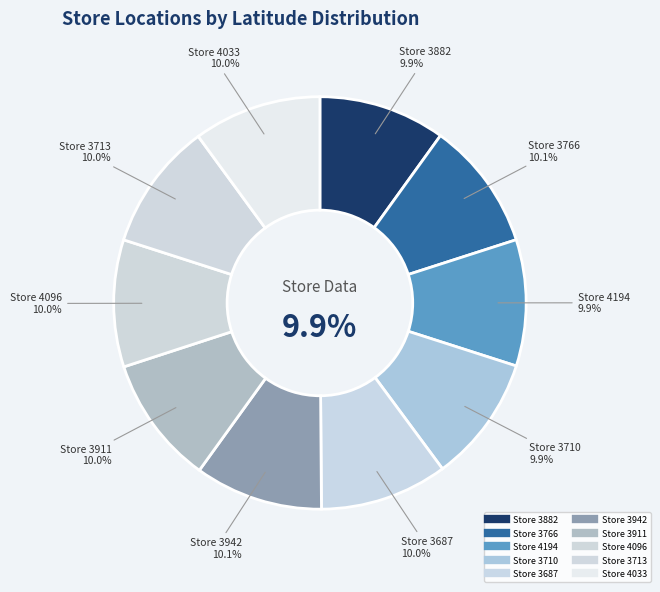

What is the smallest slice in the pie chart?

4194